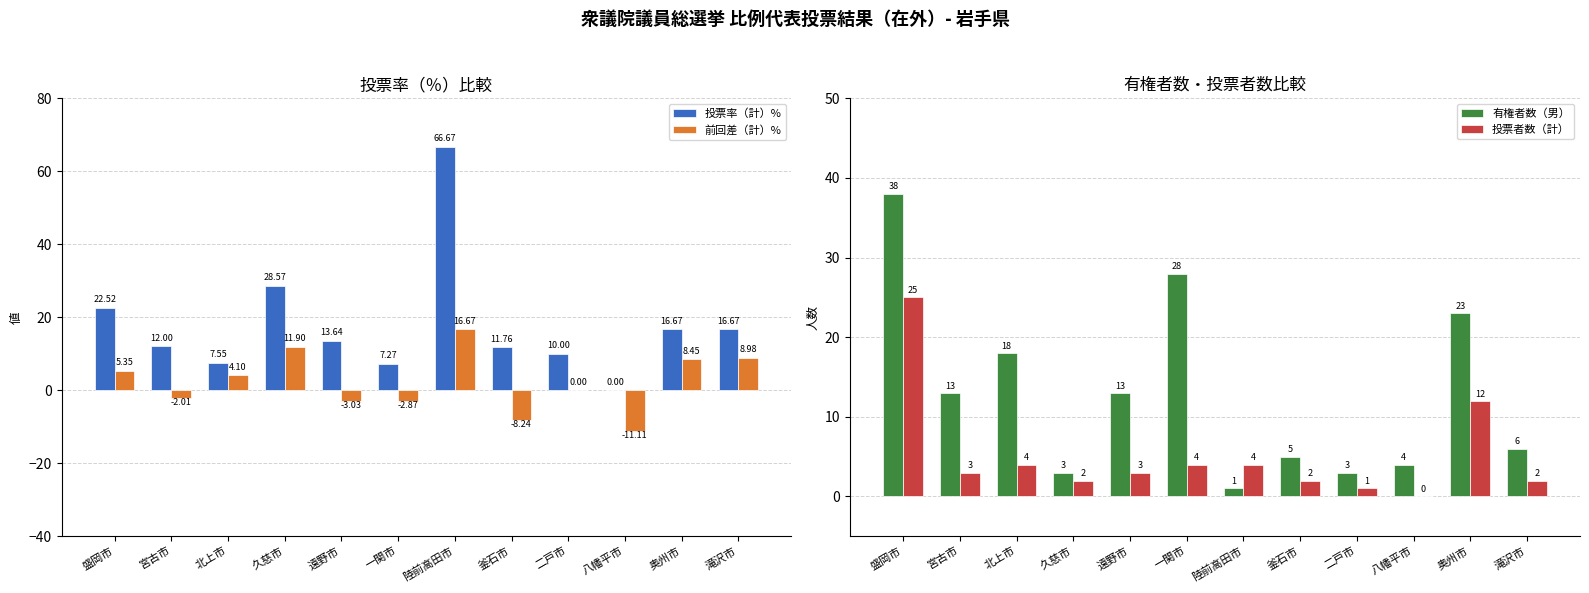

List the series in order of their peak value, highest first.

投票率（計）%, 有権者数（男）, 投票者数（計）, 前回差（計）%